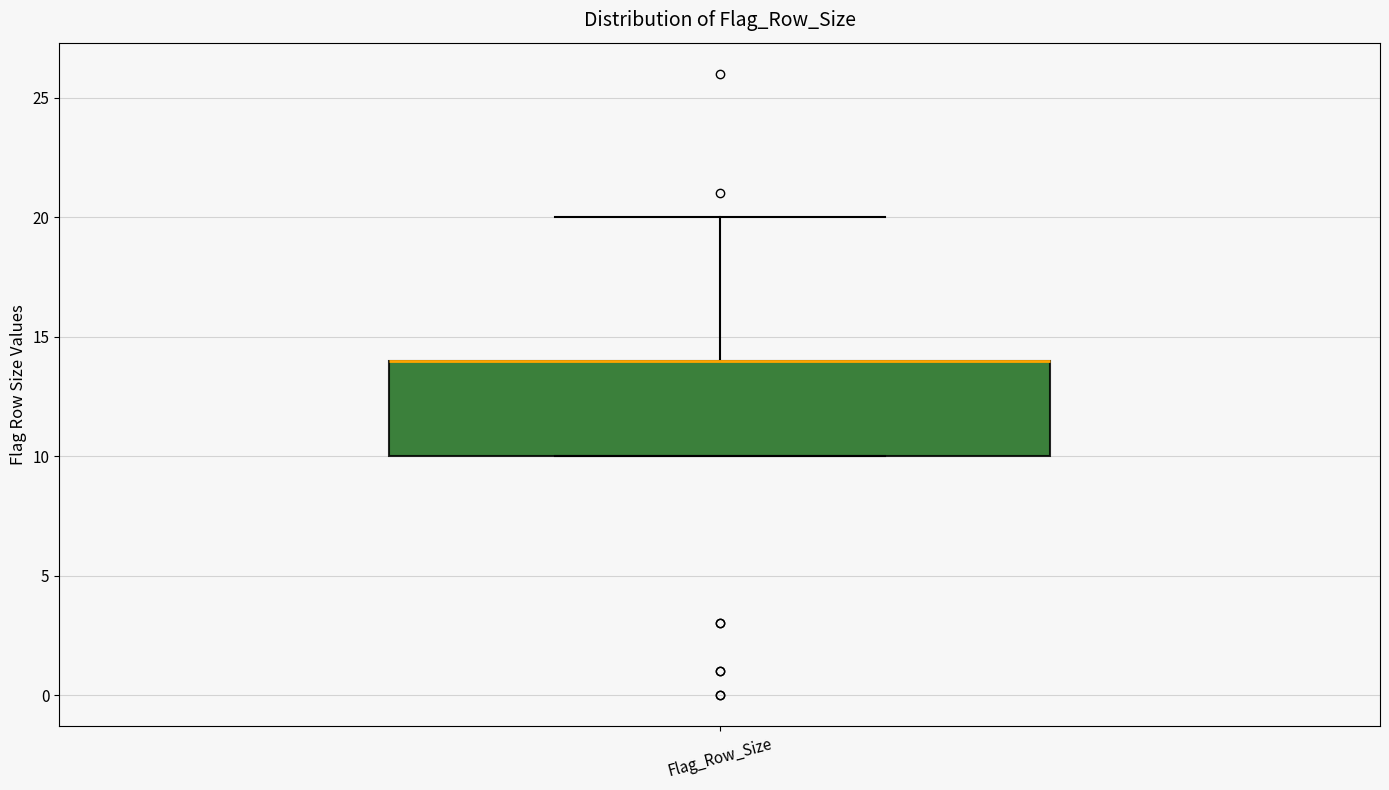

Transcribe this box plot: give where the median line is, the range the box spans, and where the two whiskers end, as read against the y-axis. The values are not printed on the chart, so give them approximately, as read against the axis.

median 14 (drawn on the box's upper edge), box 10 to 14, whiskers 10 to 20